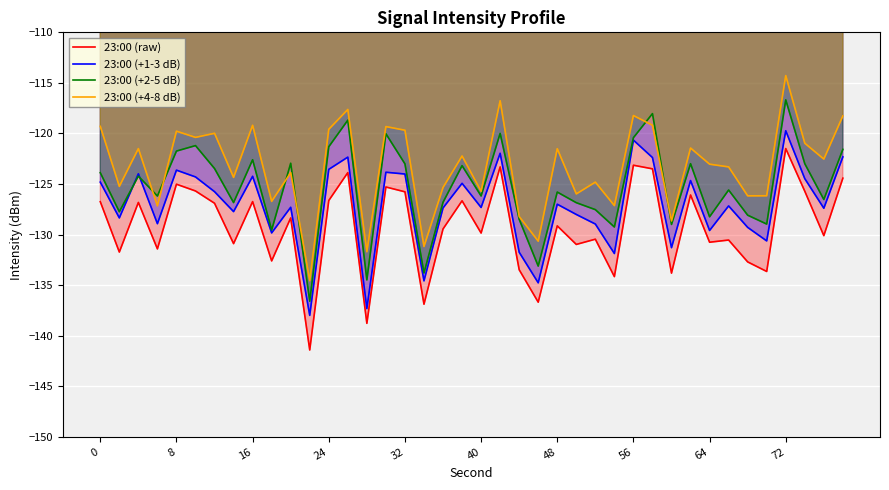

What is the difference between the second highest and minimum values in the 23:00 (+4-8 dB) series?

17.8